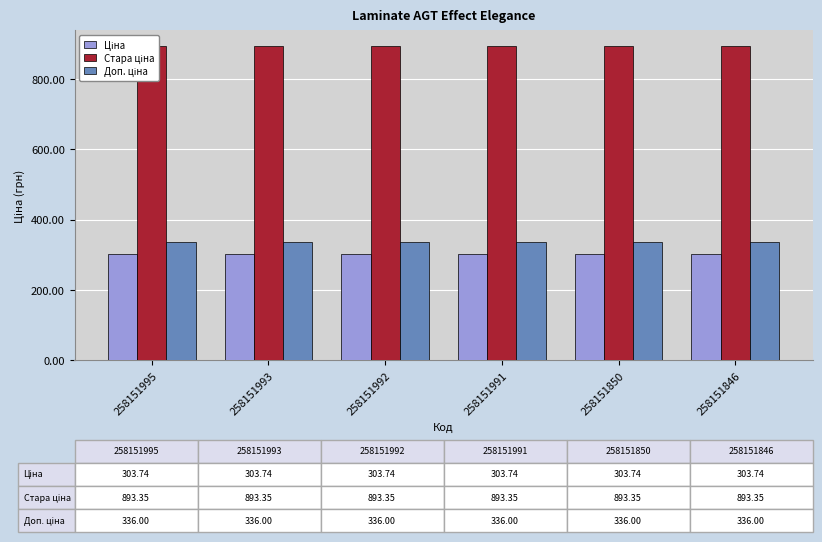

At which label is Ціна closest to 303?

258151995